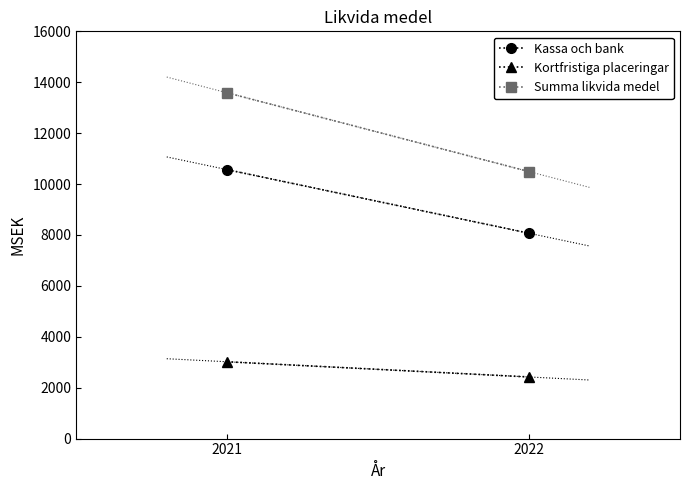

What is the maximum value for Kassa och bank?

10566